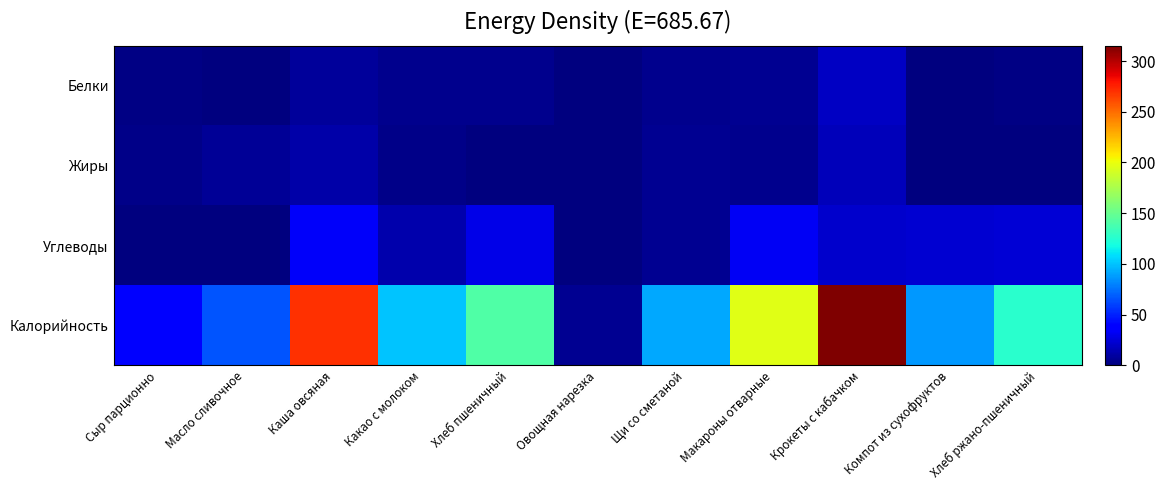

Rank the series by their maximum value, from lowest to highest.

Жиры, Белки, Углеводы, Калорийность